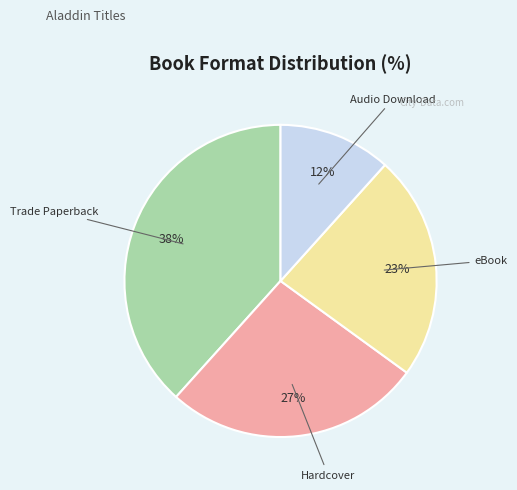

Does Hardcover represent more than half of the total?

No